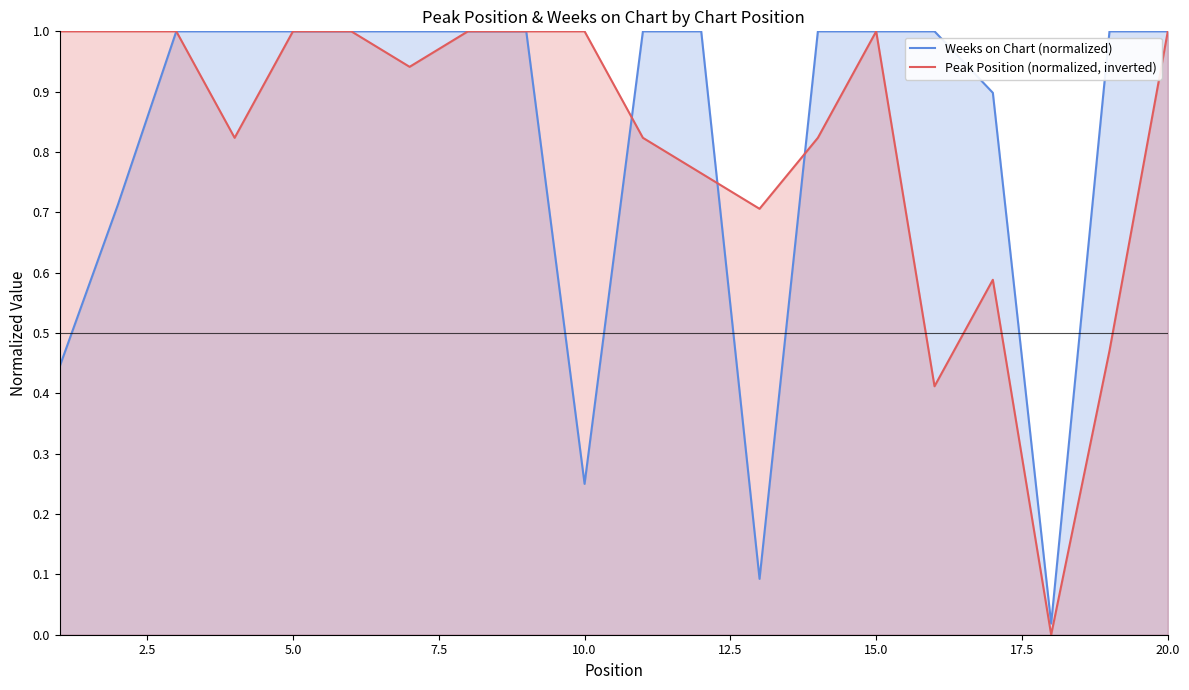

The Weeks on Chart (normalized) series shows 1.4 at 15.0. True or false?

False